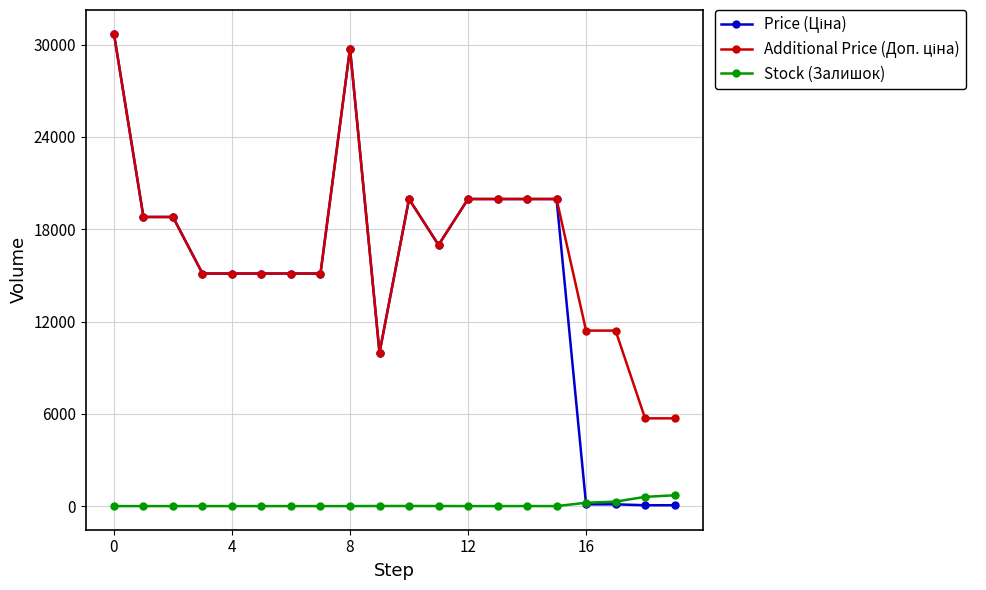

How many categories are shown in the chart?

20